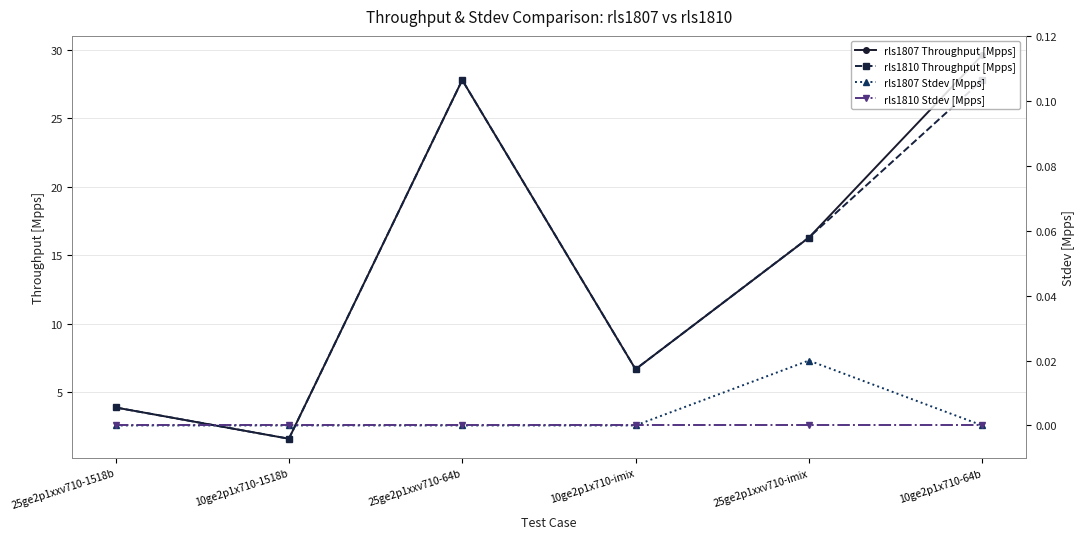

Which series has the largest total across all categories?

rls1807 Throughput [Mpps]